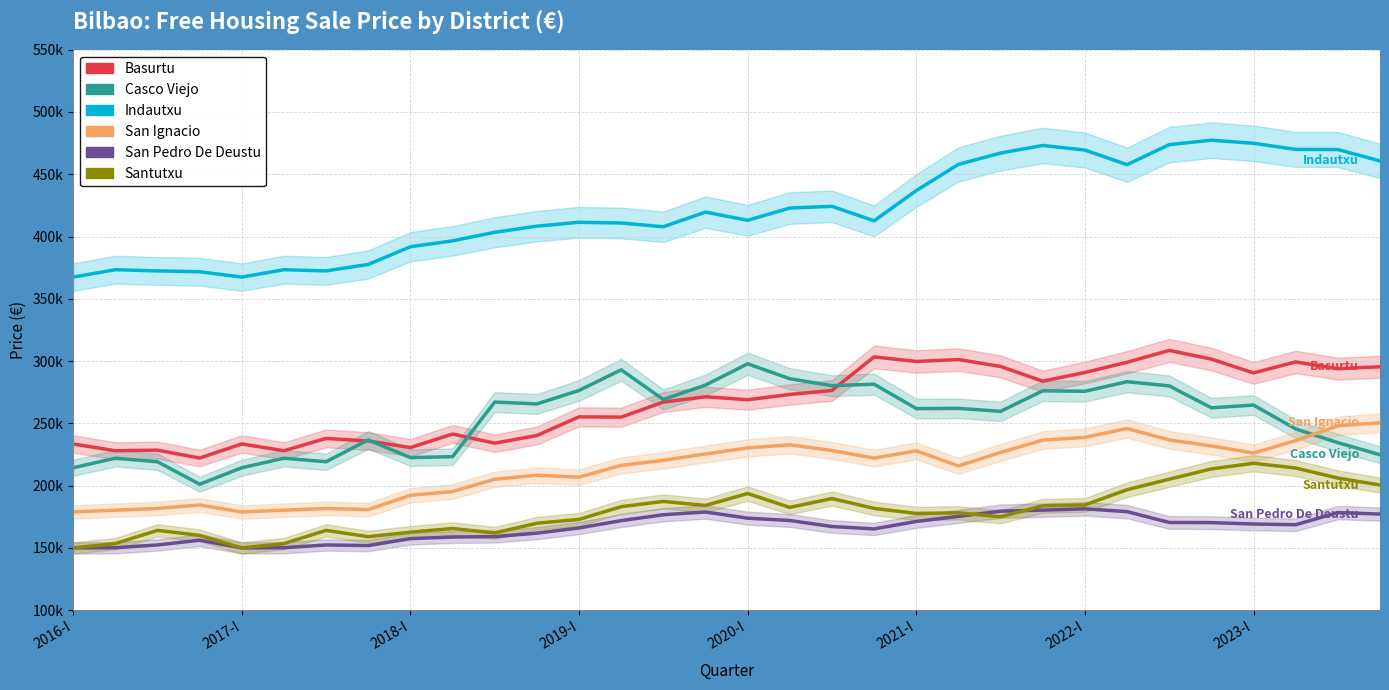

What position from the left is 11?

12